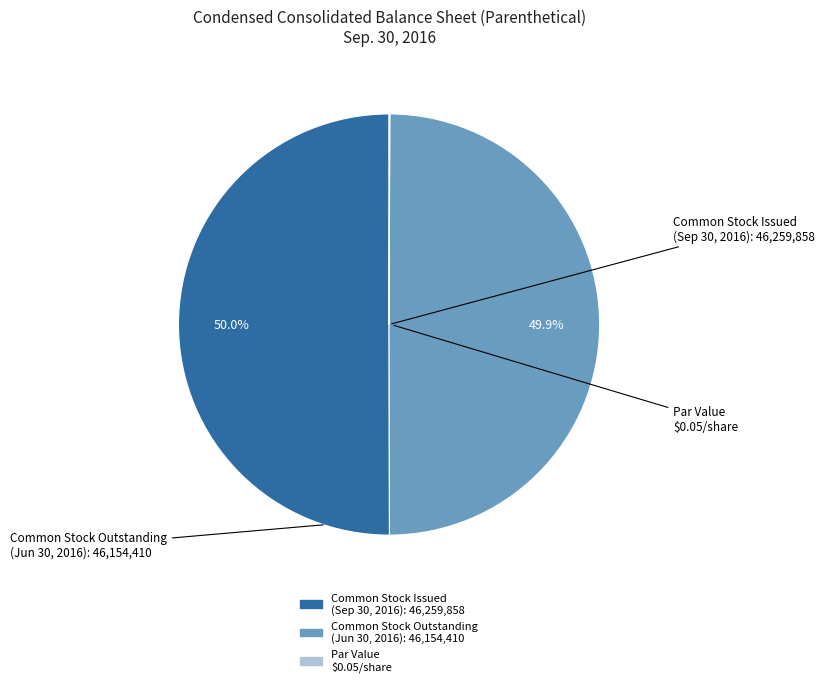

Which category has the smallest portion of the pie?

Common stock, par value (in dollars per share)